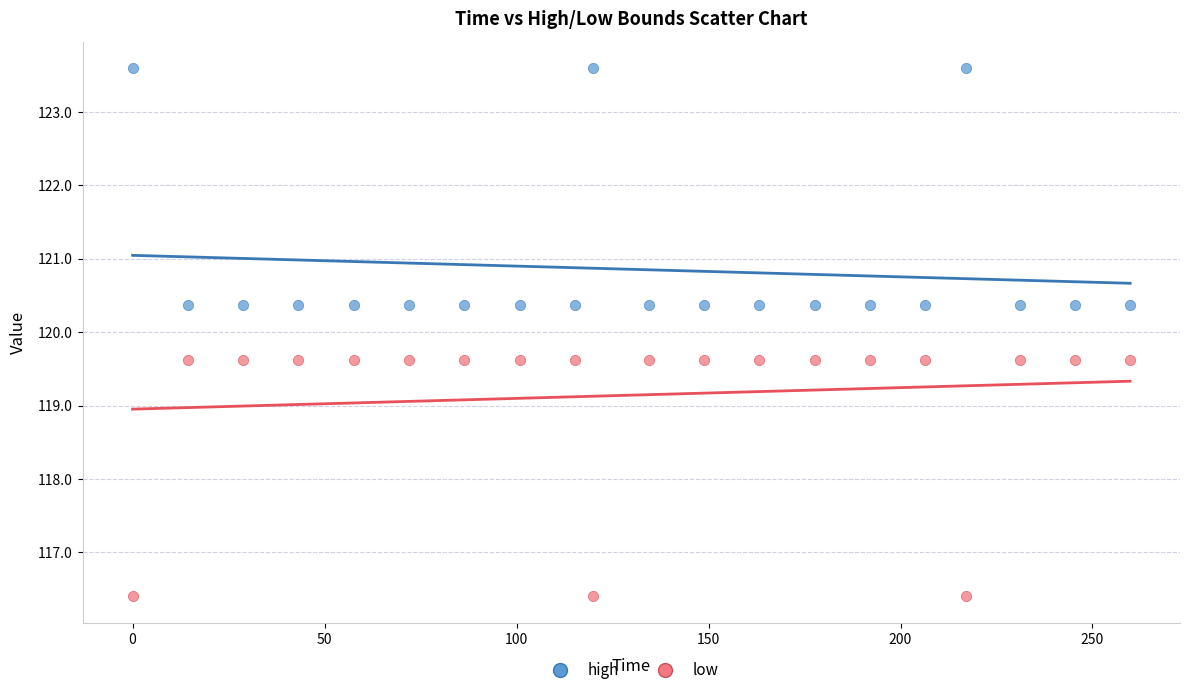

Which series contains the highest Y value?

high